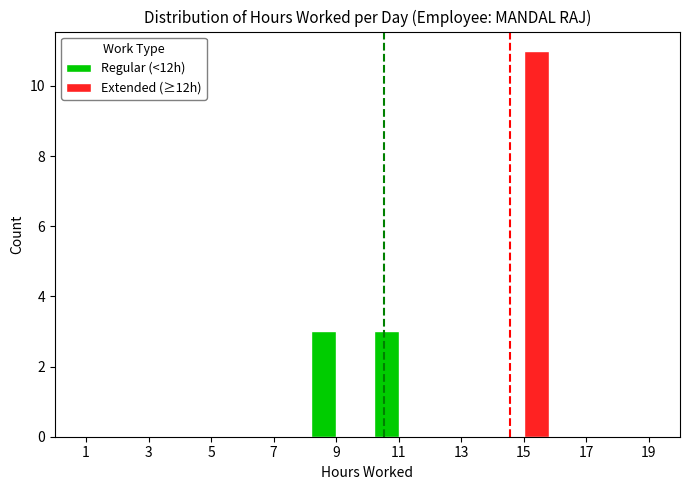

Is the value of Regular (<12h) at 19 greater than the value of Extended (≥12h) at 15?

No